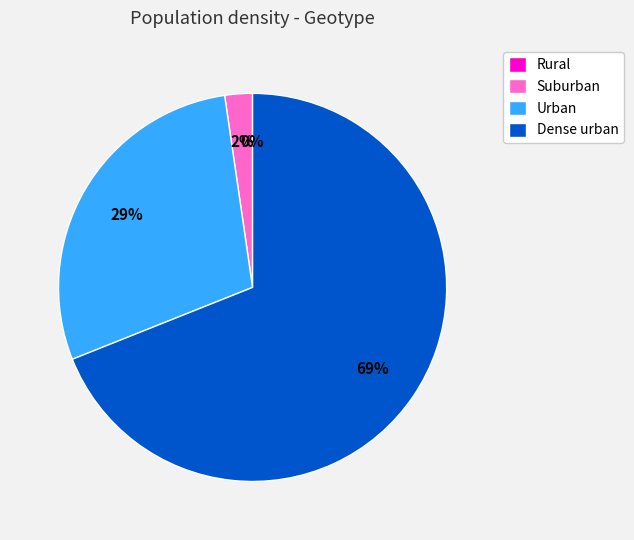

Do Dense urban and Suburban together represent more than half of the pie?

Yes